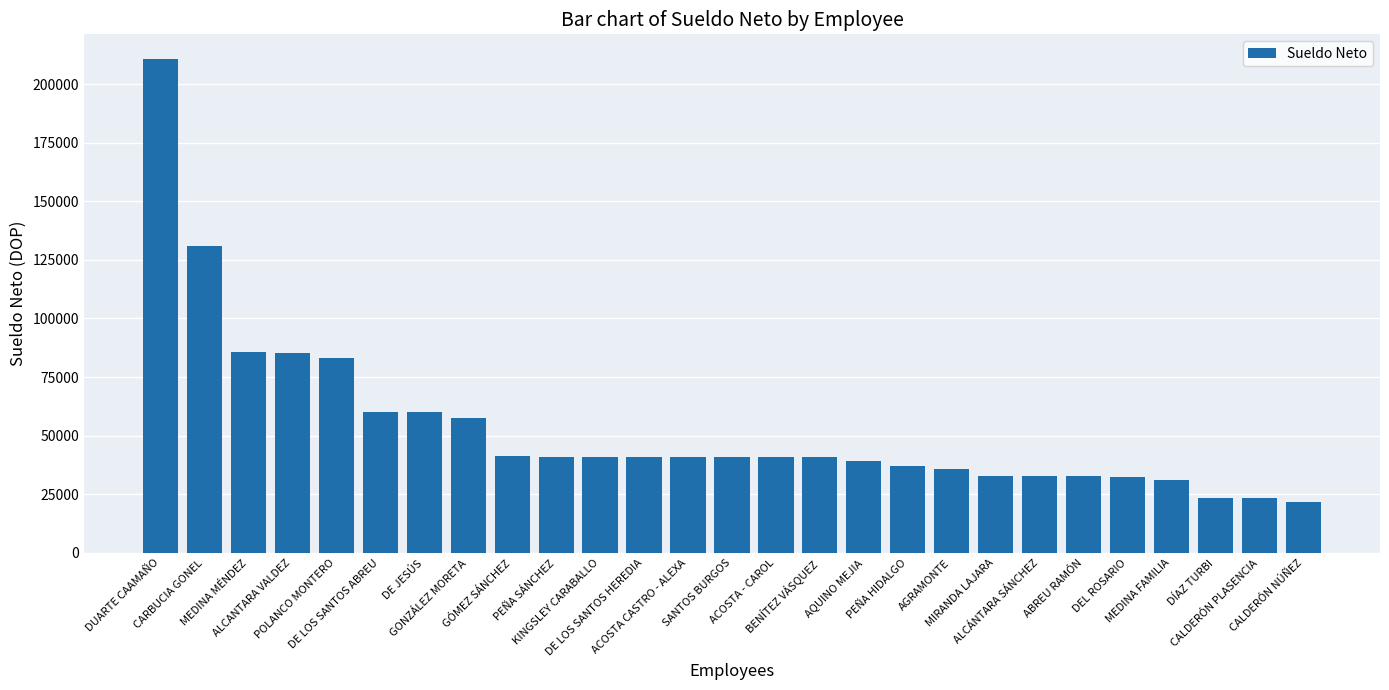

What is the greatest value displayed?

210652.8